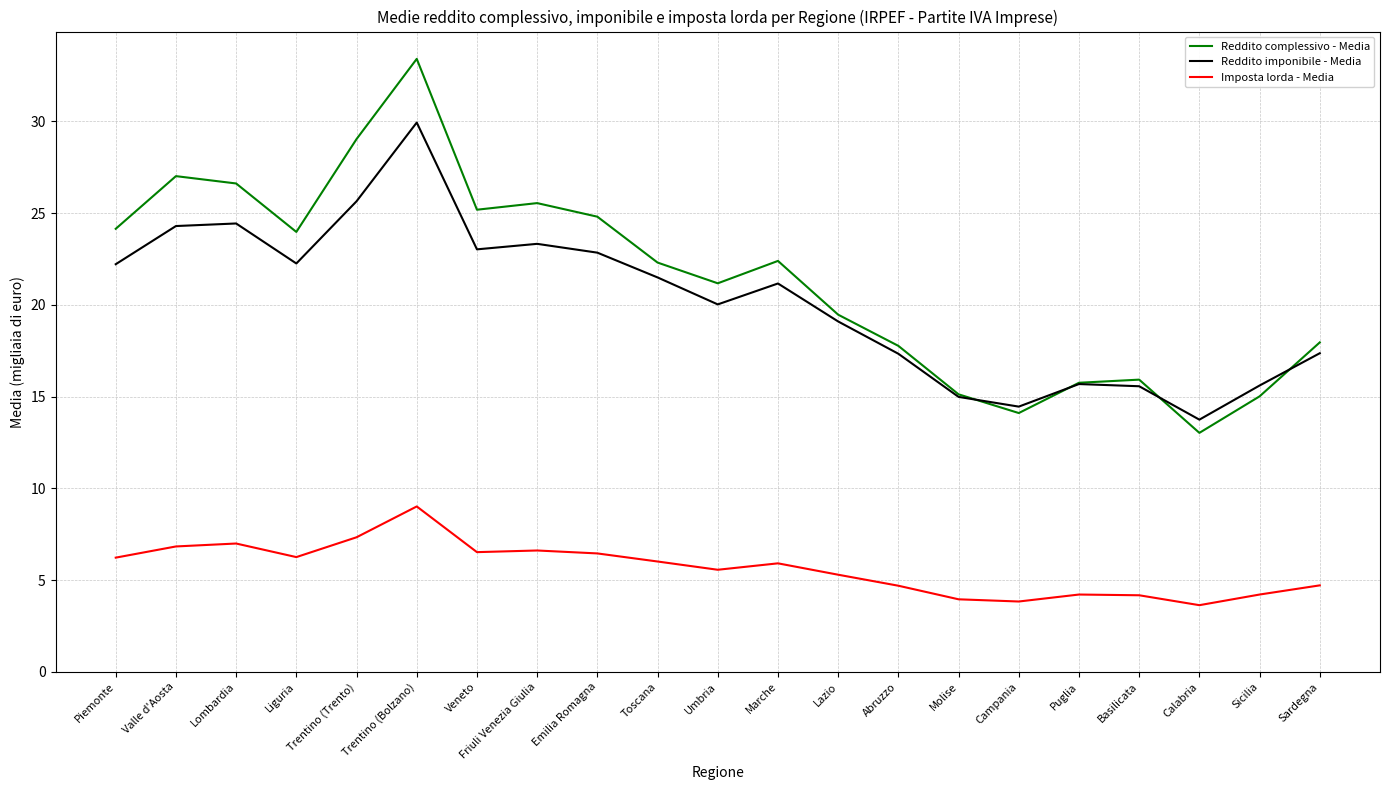

Rank the series at Umbria from lowest to highest value.

Imposta lorda - Media, Reddito imponibile - Media, Reddito complessivo - Media